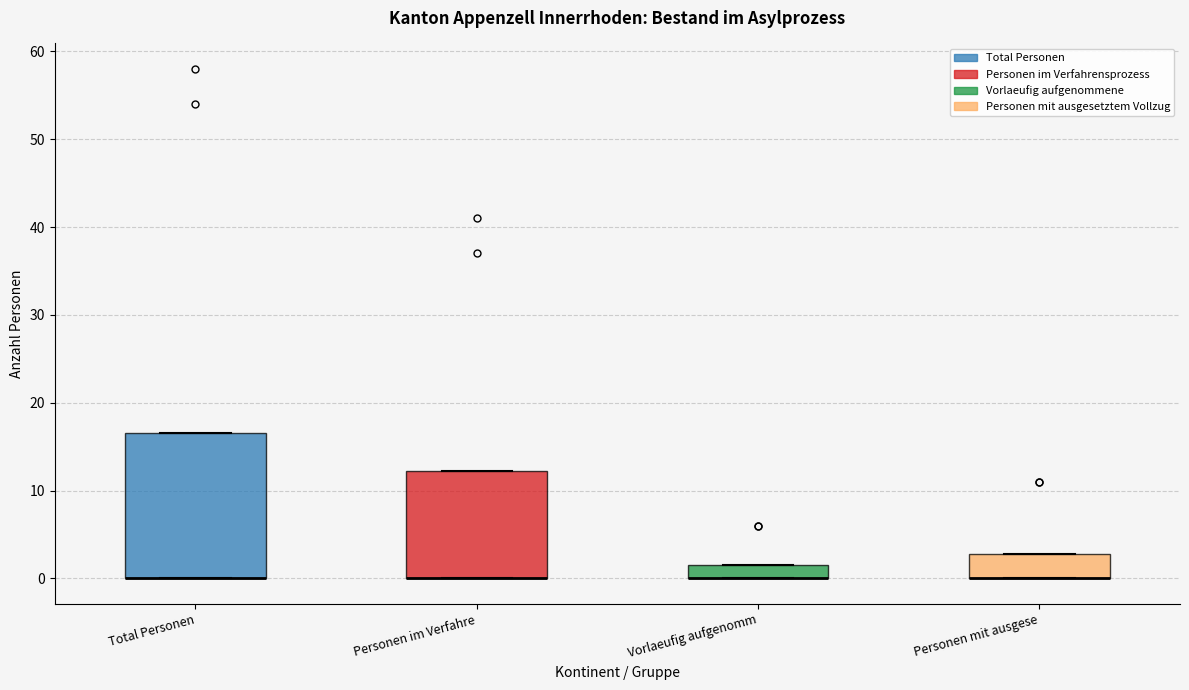

Where is the upper edge of the box for Personen im Verfahre on the y-axis? The values are not printed on the chart, so give them approximately, as read against the axis.

12